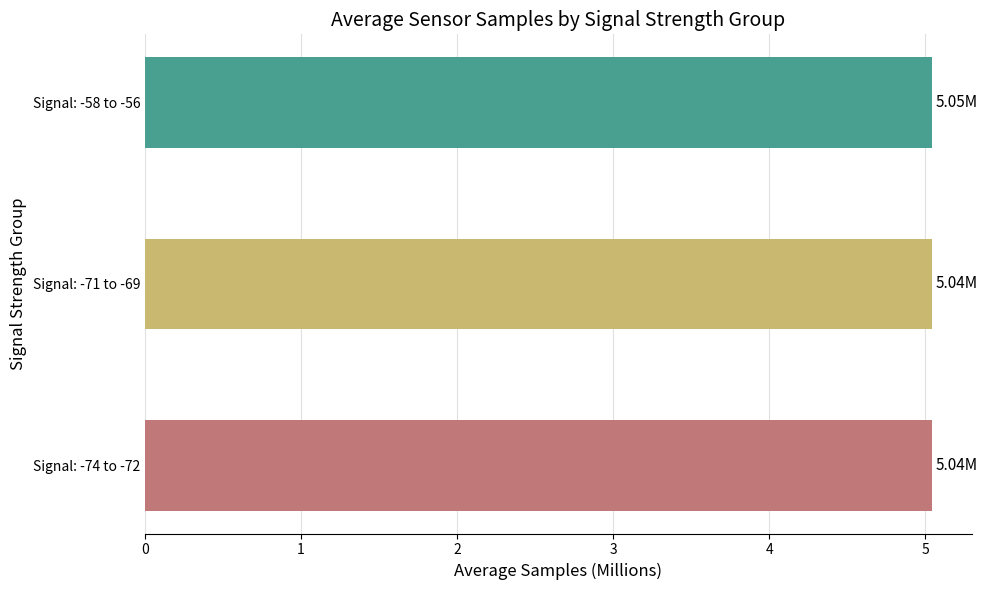

What is the sum of the values at Signal: -74 to -72 and Signal: -58 to -56?

10.1